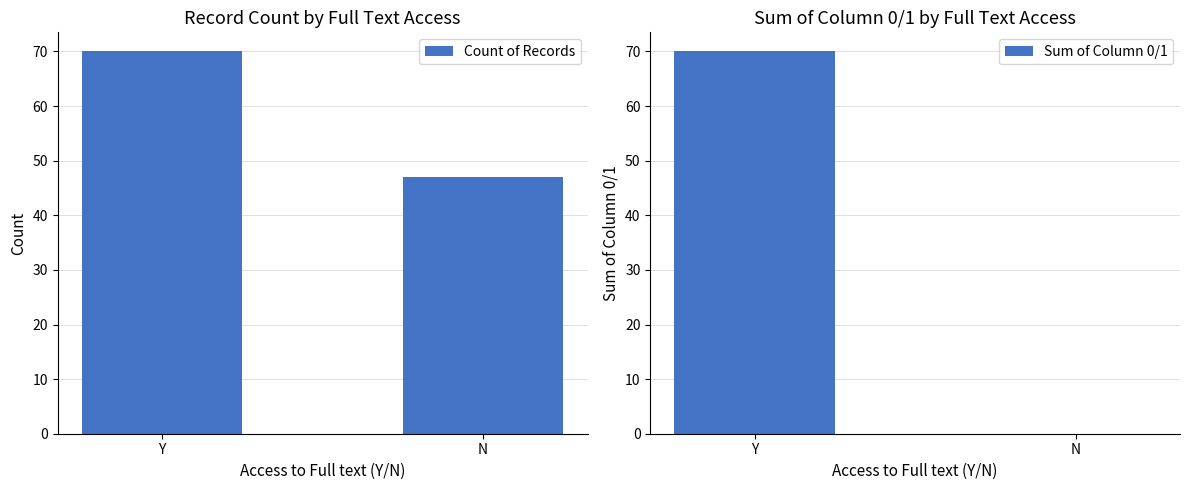

Rank the series by their average value, from highest to lowest.

Count of Records, Sum of Column 0/1